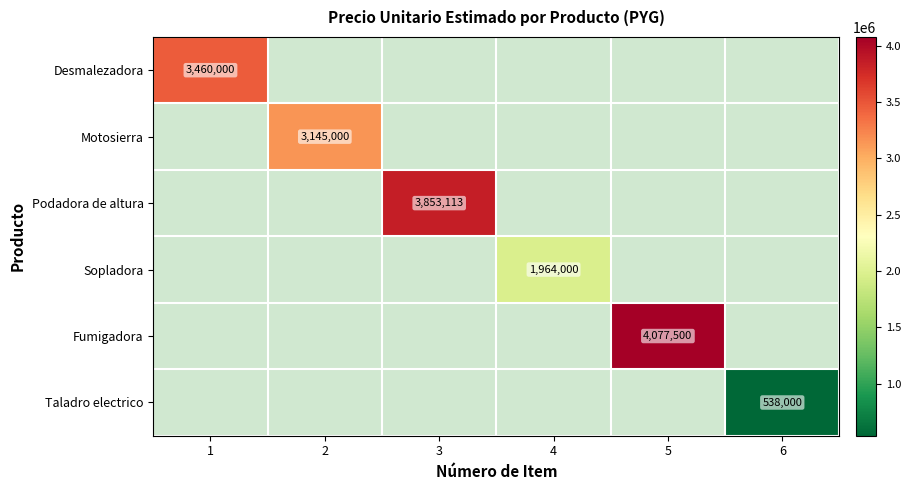

True or false: Sopladora has a value of 1964000 at 4.

True